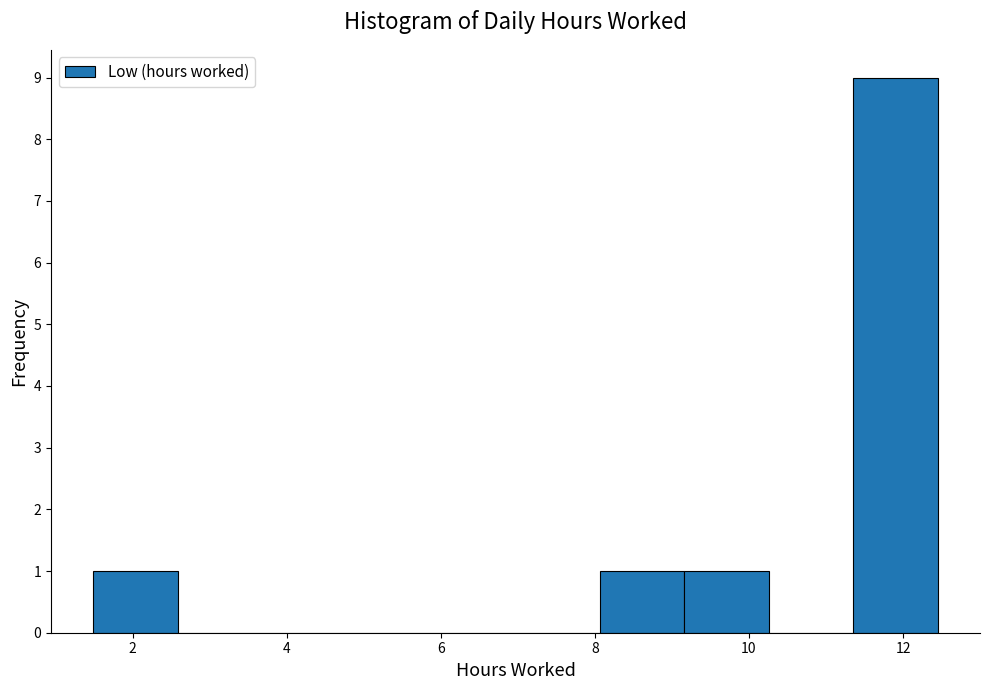

How tall is the bar that spans 11.4 to 12.4 on the x-axis? Neither the bar edges nor the heights are printed on the chart, so give them approximately, as read against the axes.

9